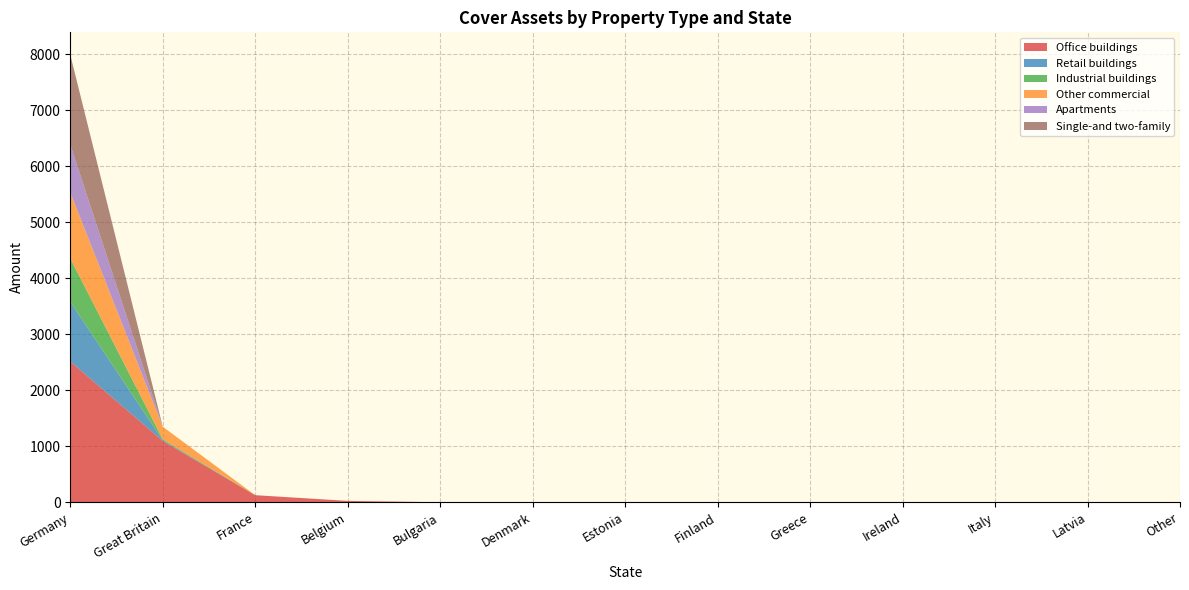

Reading left to right, list all the values displayed in this chart.

Office buildings: 2514.9	1095.1	126.6	25.1	0.0	0.0	0.0	0.0	0.0	0.0	0.0	0.0	0.0
Retail buildings: 1062.4	12.0	0.0	0.0	0.0	0.0	0.0	0.0	0.0	0.0	0.0	0.0	0.0
Industrial buildings: 776.4	18.8	0.0	0.0	0.0	0.0	0.0	0.0	0.0	0.0	0.0	0.0	0.0
Other commercial: 1177.0	222.8	0.0	0.0	0.0	0.0	0.0	0.0	0.0	0.0	0.0	0.0	0.0
Apartments: 856.5	0.0	0.0	0.0	0.0	0.0	0.0	0.0	0.0	0.0	0.0	0.0	0.0
Single-and two-family: 1601.9	0.0	0.0	0.0	0.0	0.0	0.0	0.0	0.0	0.0	0.0	0.0	0.0